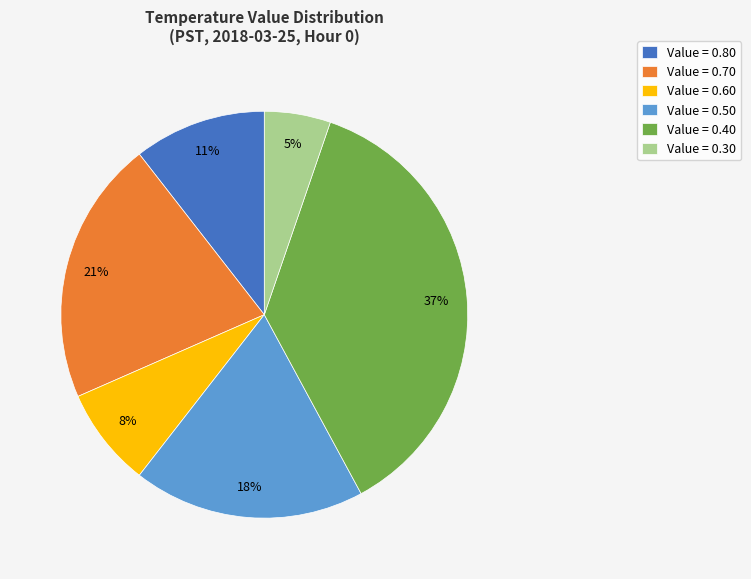

Count the number of slices in the pie.

6